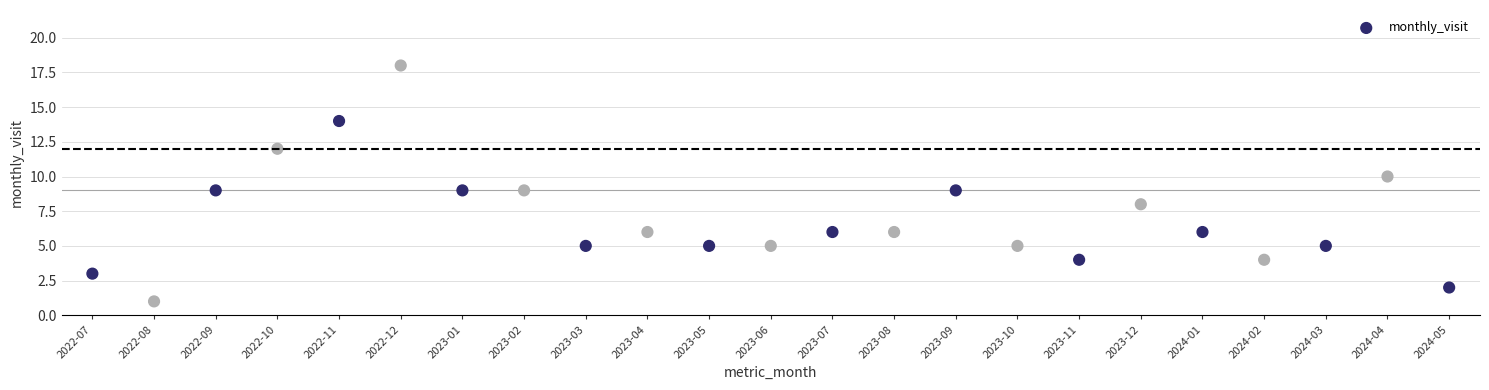

What is the range of Y values (max minus min)?

17